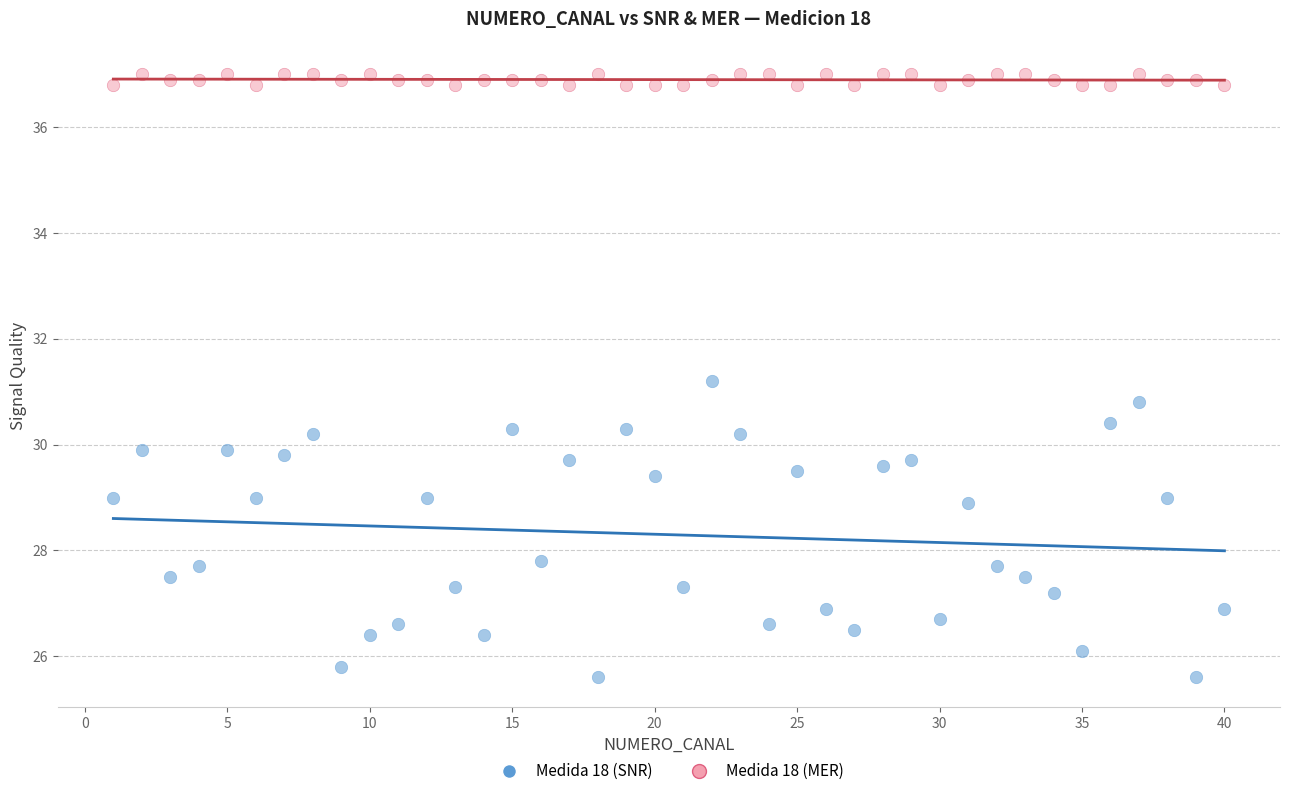

Which series reaches the minimum Y coordinate?

Medida 18 (SNR)